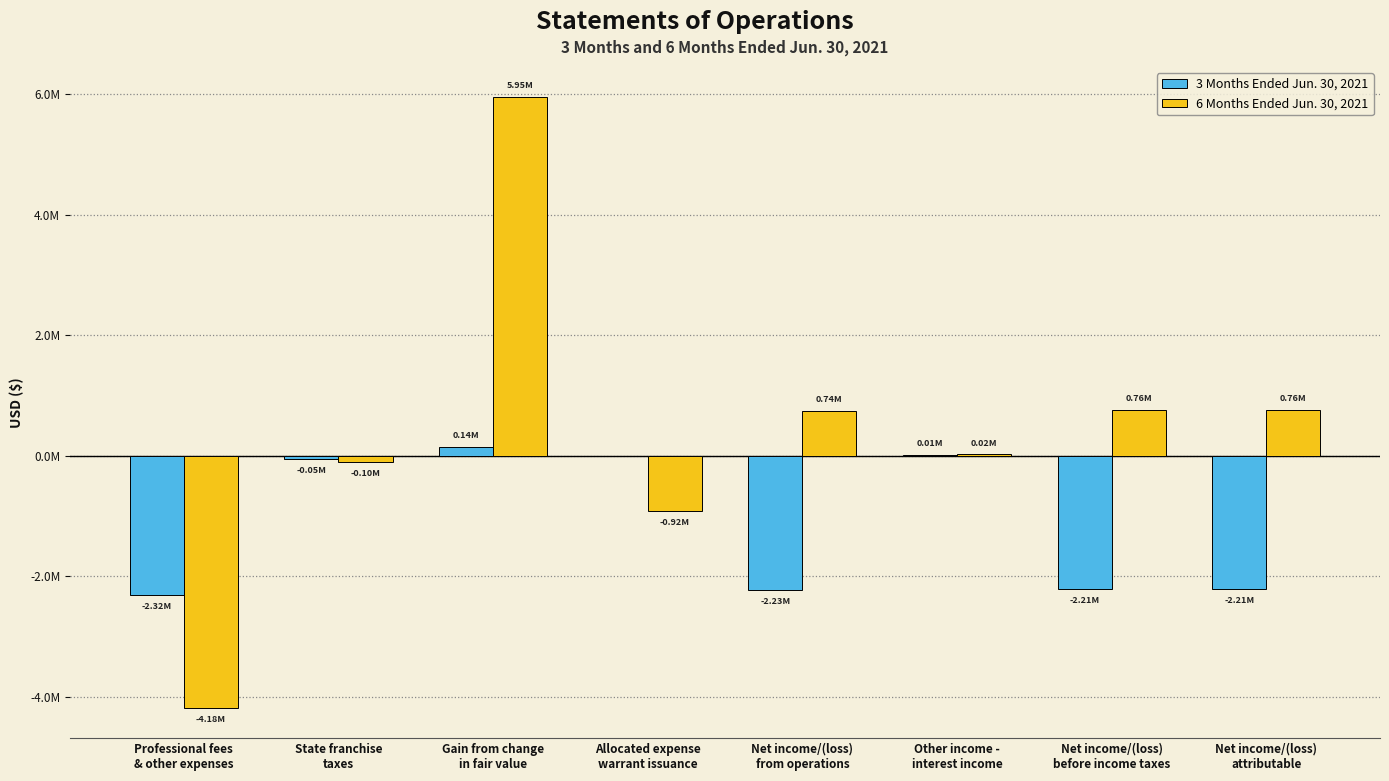

Between Net income/(loss)
from operations and Net income/(loss)
attributable, which series saw the biggest shift?

6 Months Ended Jun. 30, 2021